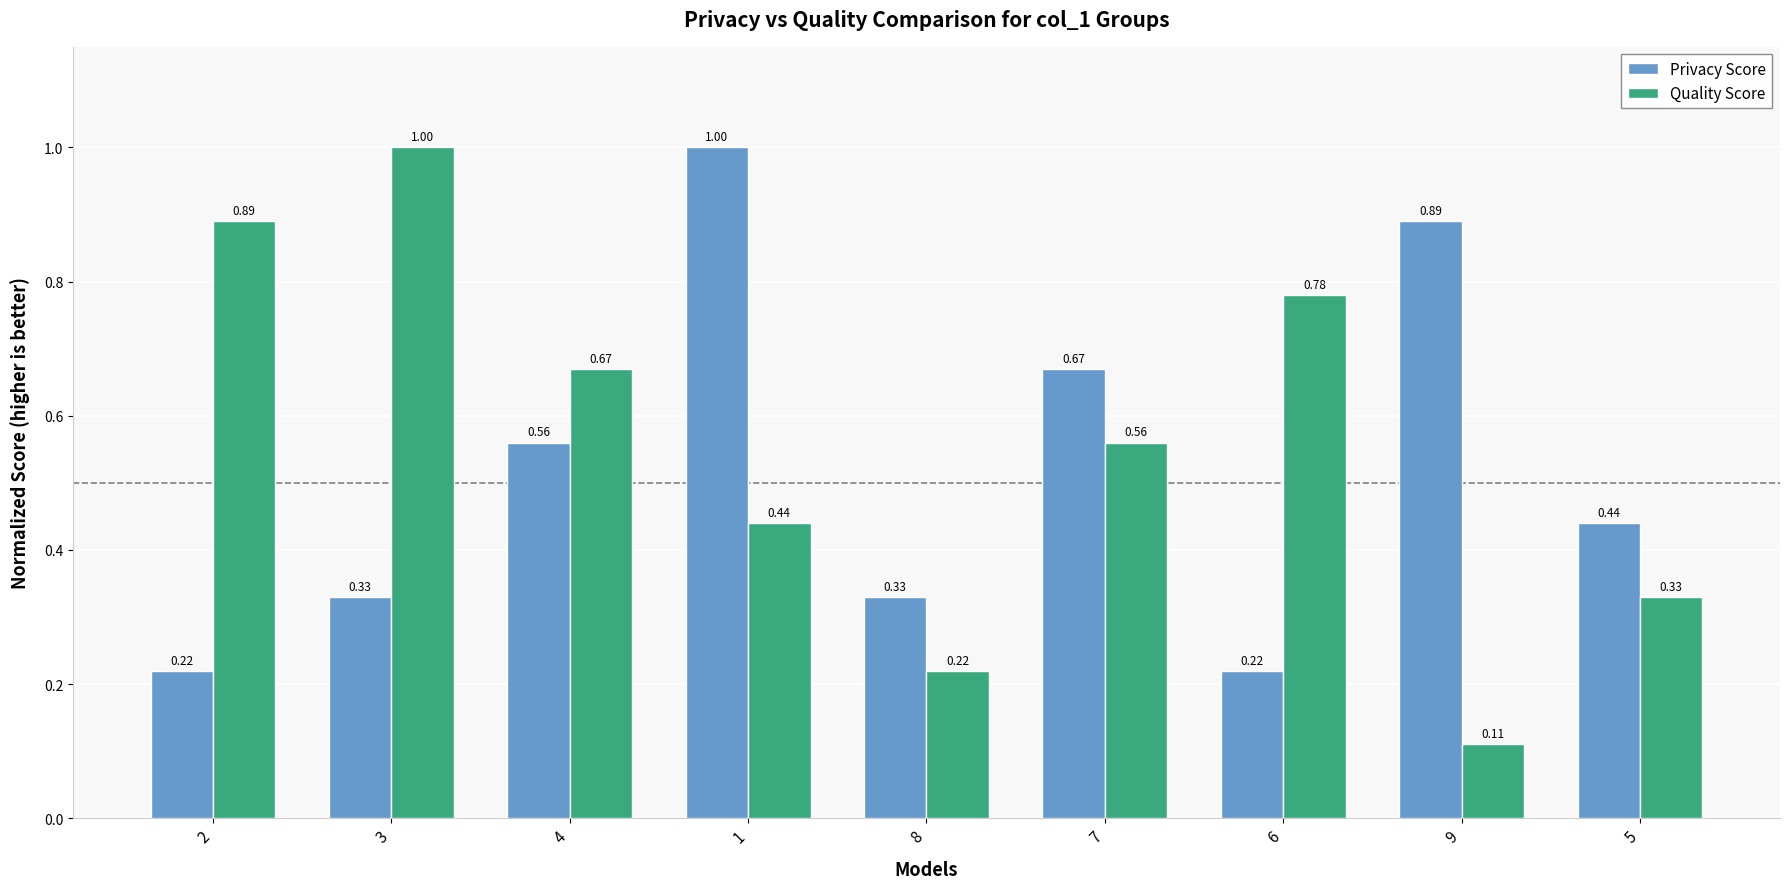

Rank the series at 5 from lowest to highest value.

Quality Score, Privacy Score